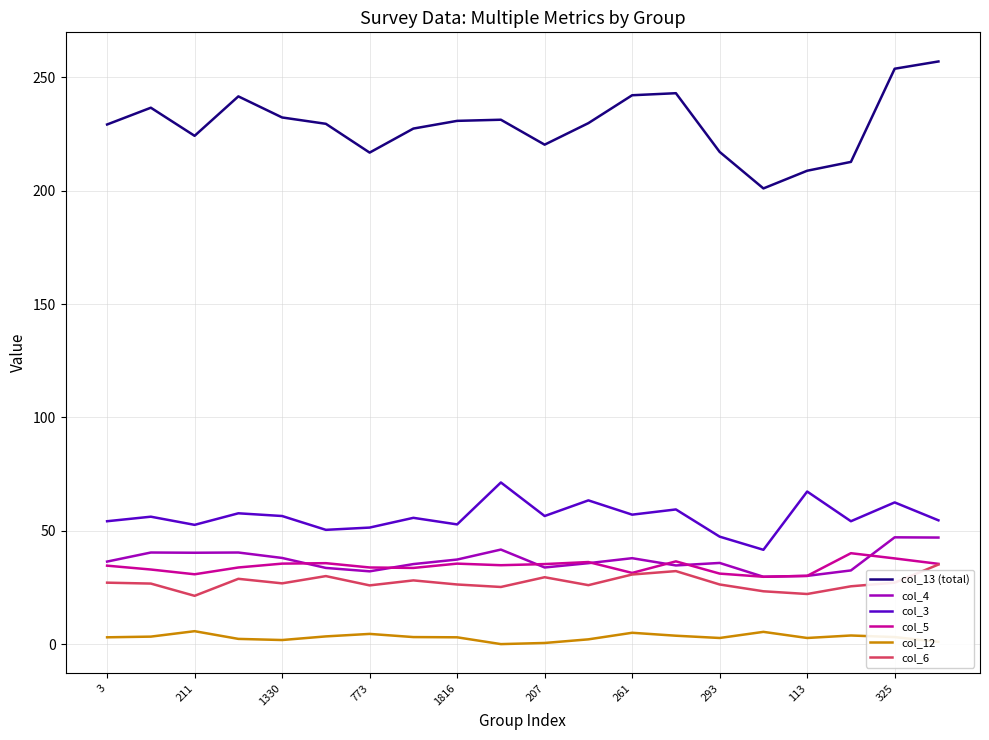

What is the greatest value displayed?

257.0